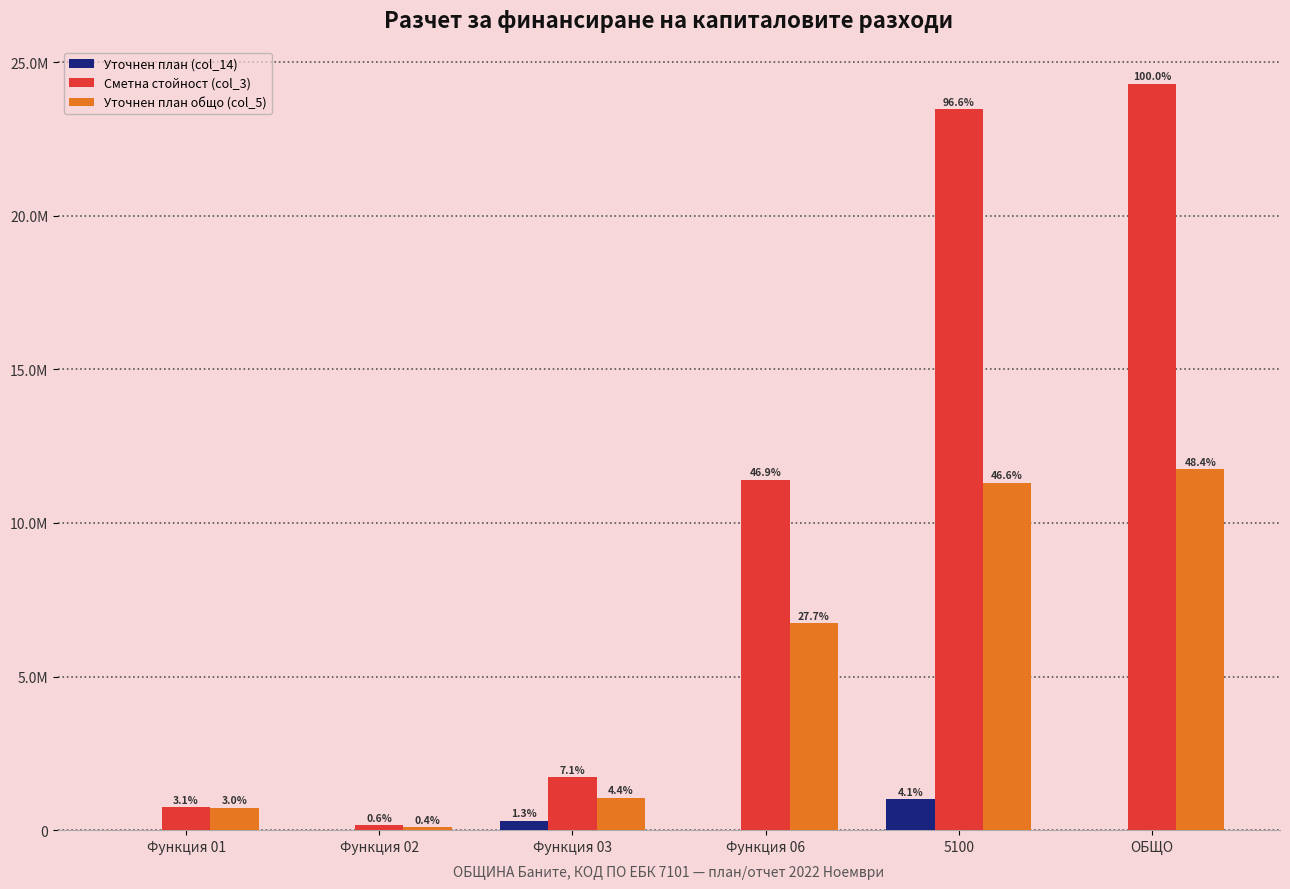

What are all the series names shown in the legend?

Уточнен план (col_14), Сметна стойност (col_3), Уточнен план общо (col_5)